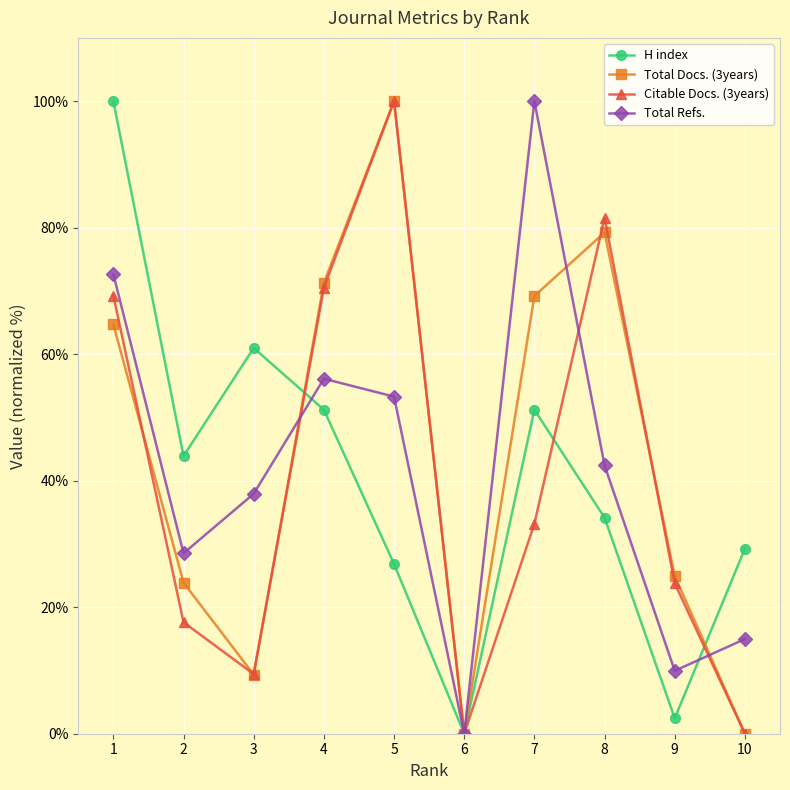

Does the chart display data point markers on the line(s)?

Yes